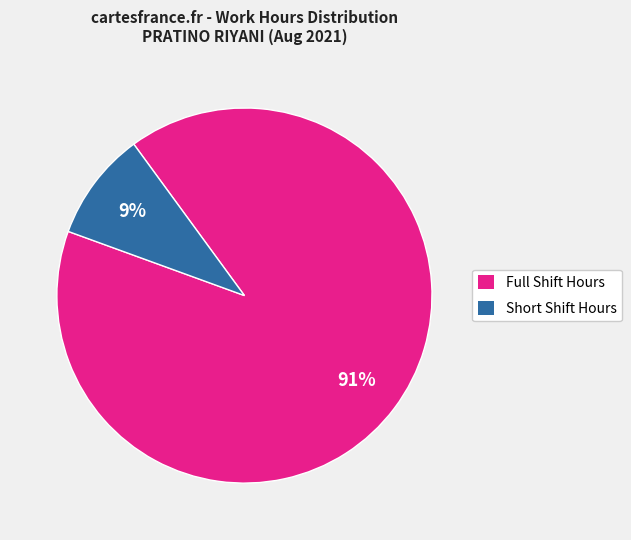

Does any single category account for the majority?

Yes